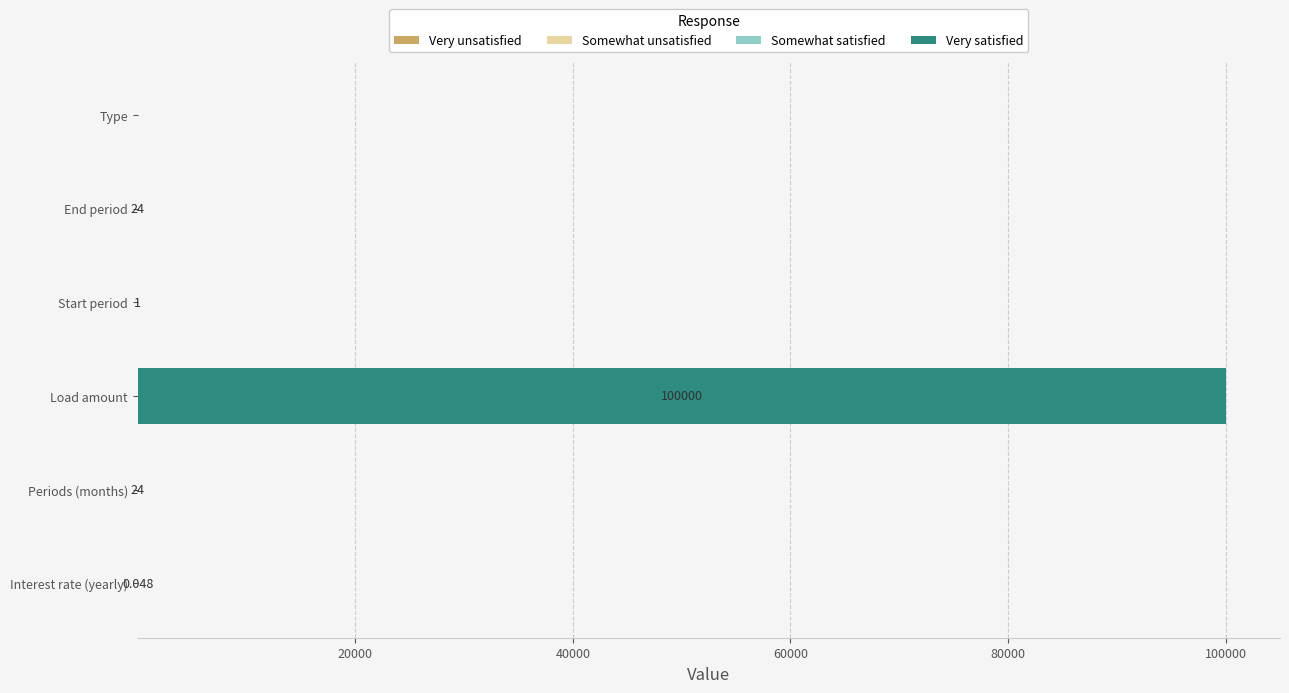

What is the value of the Somewhat satisfied bar at the 4th from the left?

1.0